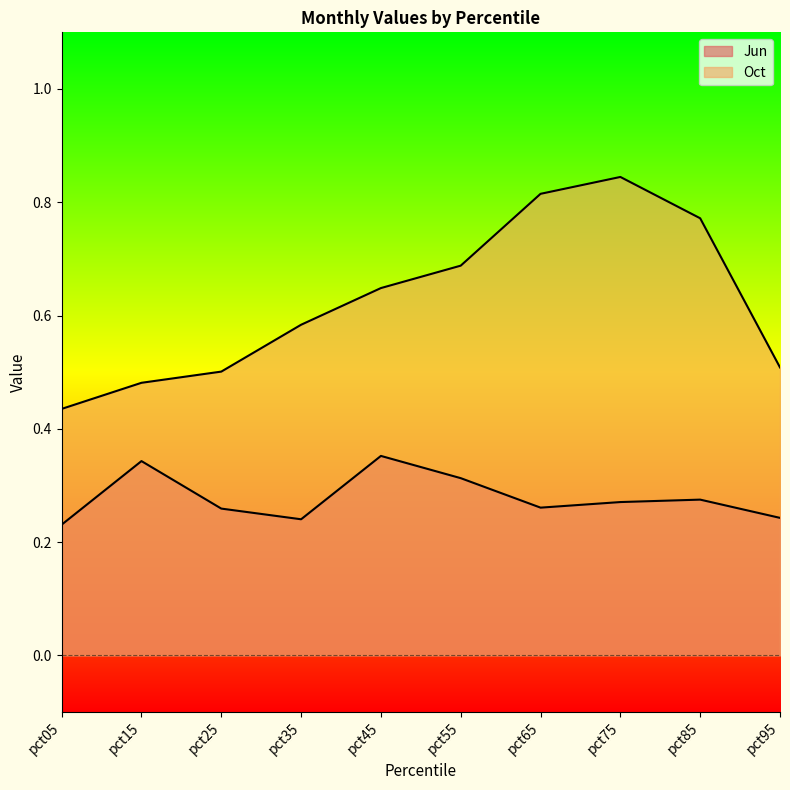

What is the difference between the maximum and minimum values in the Oct series?

0.4